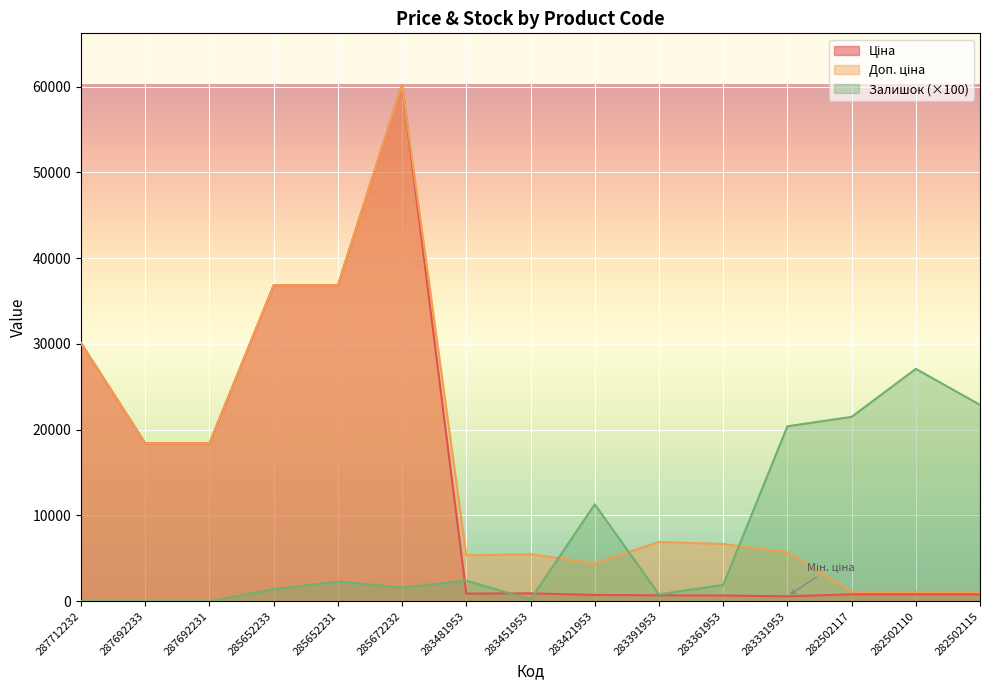

Rank the series by their maximum value, from lowest to highest.

Залишок, Ціна, Доп. ціна